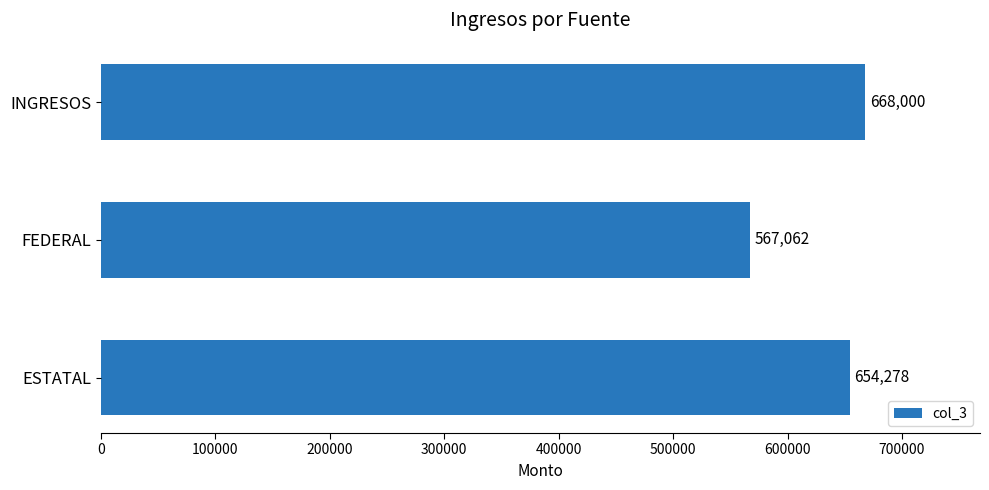

Approximately how many times larger is the value at ESTATAL compared to INGRESOS?

1.0